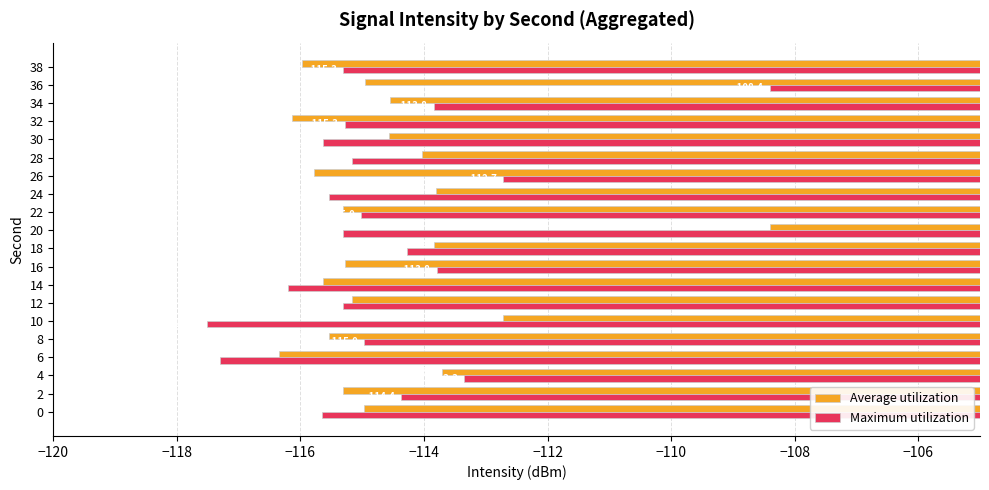

What is the total value across all series at 18?

-228.1